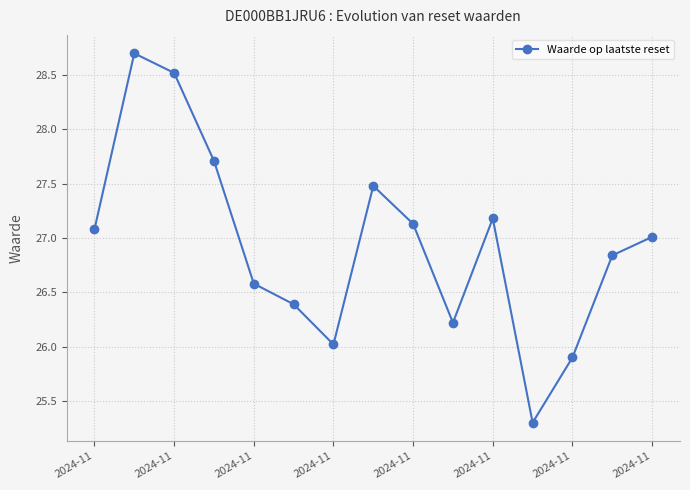

How many values exceed 27?

8